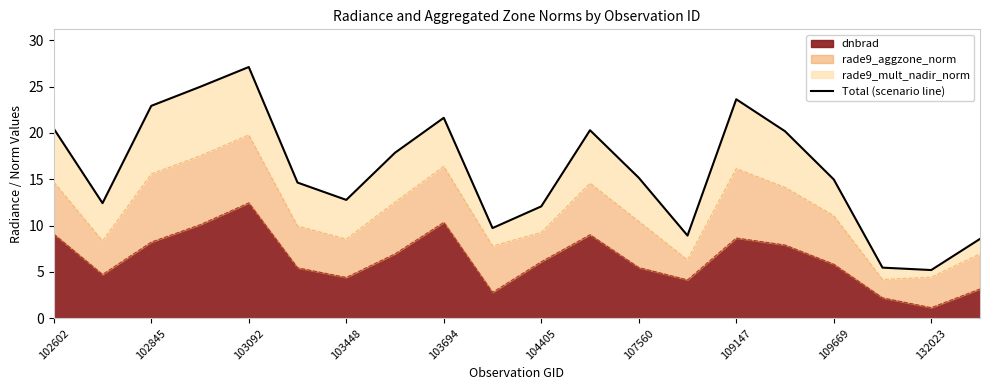

True or false: dnbrad has a value of 17.0 at 103694.

False